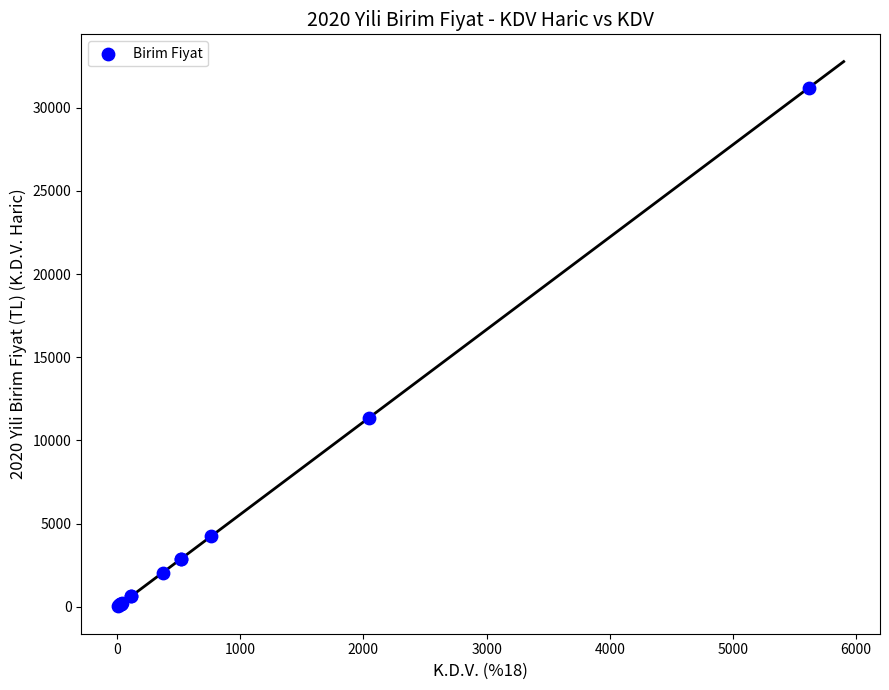

What Y value in the scatter plot is closest to 15619?

11361.4